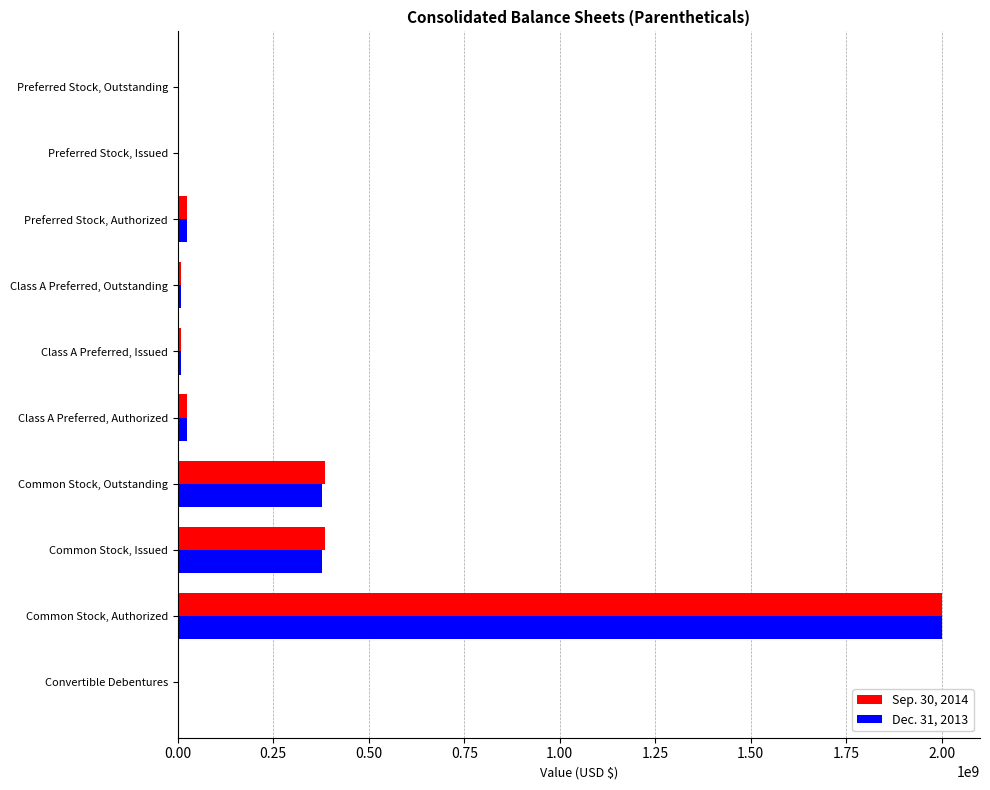

At which category is the sum across all series the highest?

Common Stock, Authorized